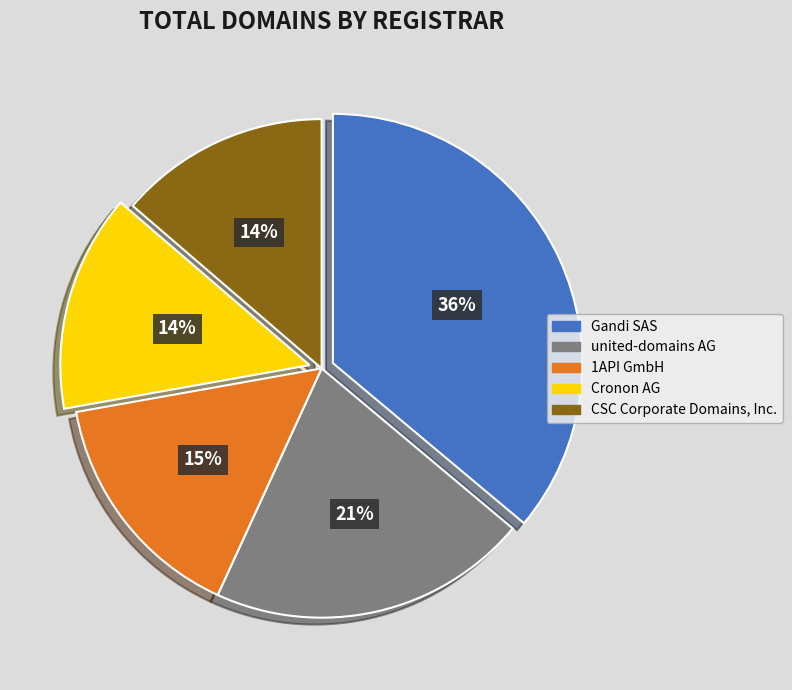

How many slices are in this pie chart?

5